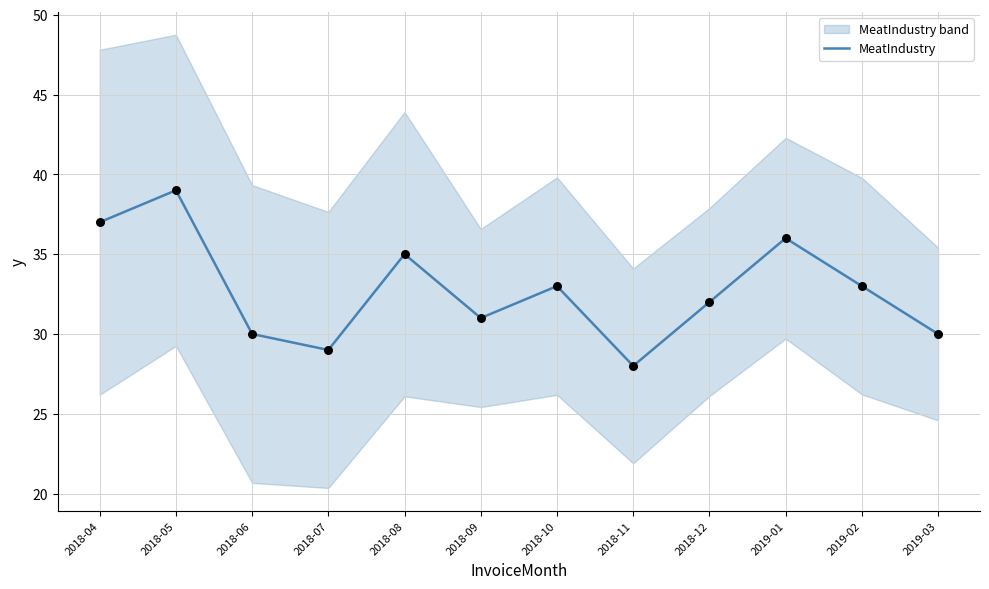

What is the change in value from 2018-07 to 2019-02?

+4